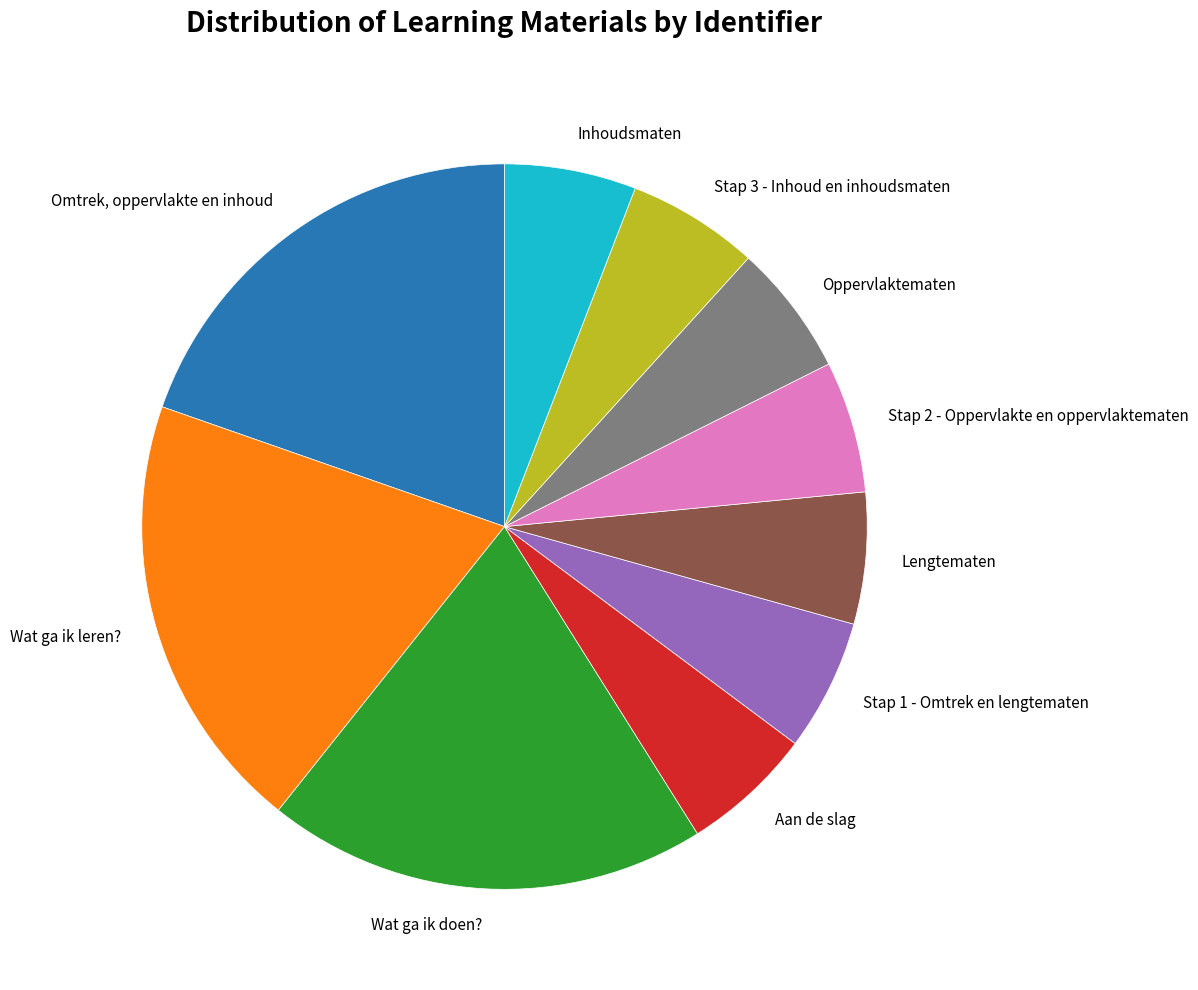

What is the ratio of the value at Stap 2 - Oppervlakte en oppervlaktematen to the value at Oppervlaktematen?

1.0